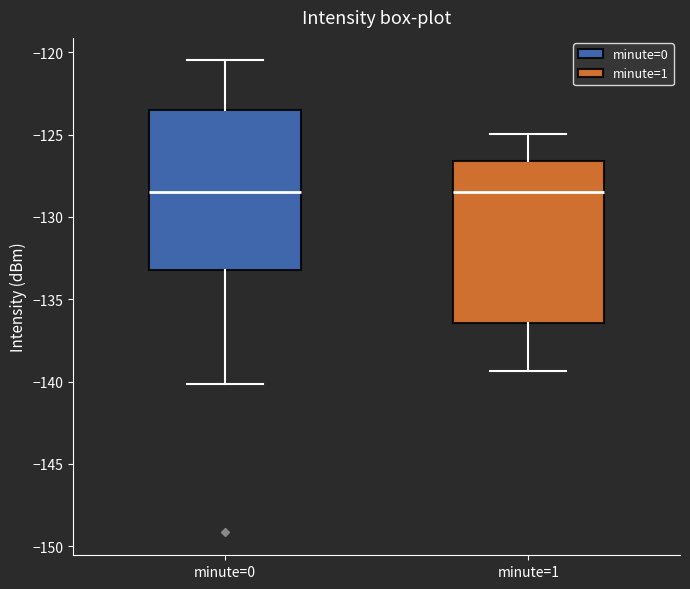

Where does the median line of the box for minute=1 sit on the y-axis? The values are not printed on the chart, so give them approximately, as read against the axis.

-128.5